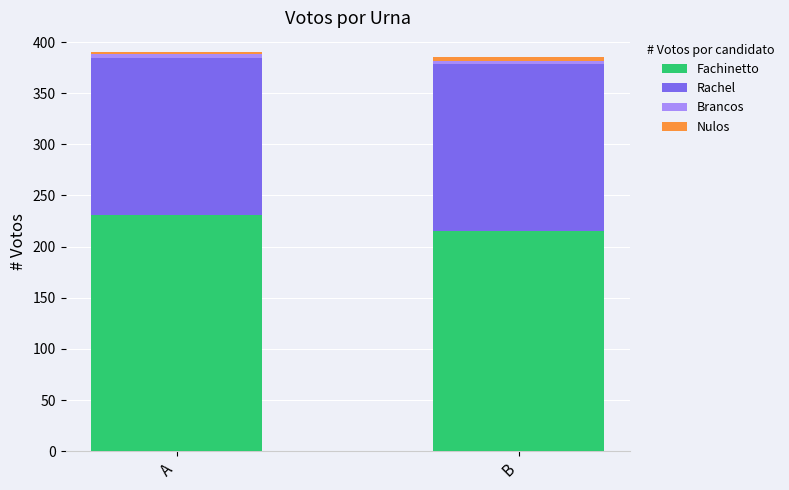

Which category has the lowest value in the Fachinetto series?

B